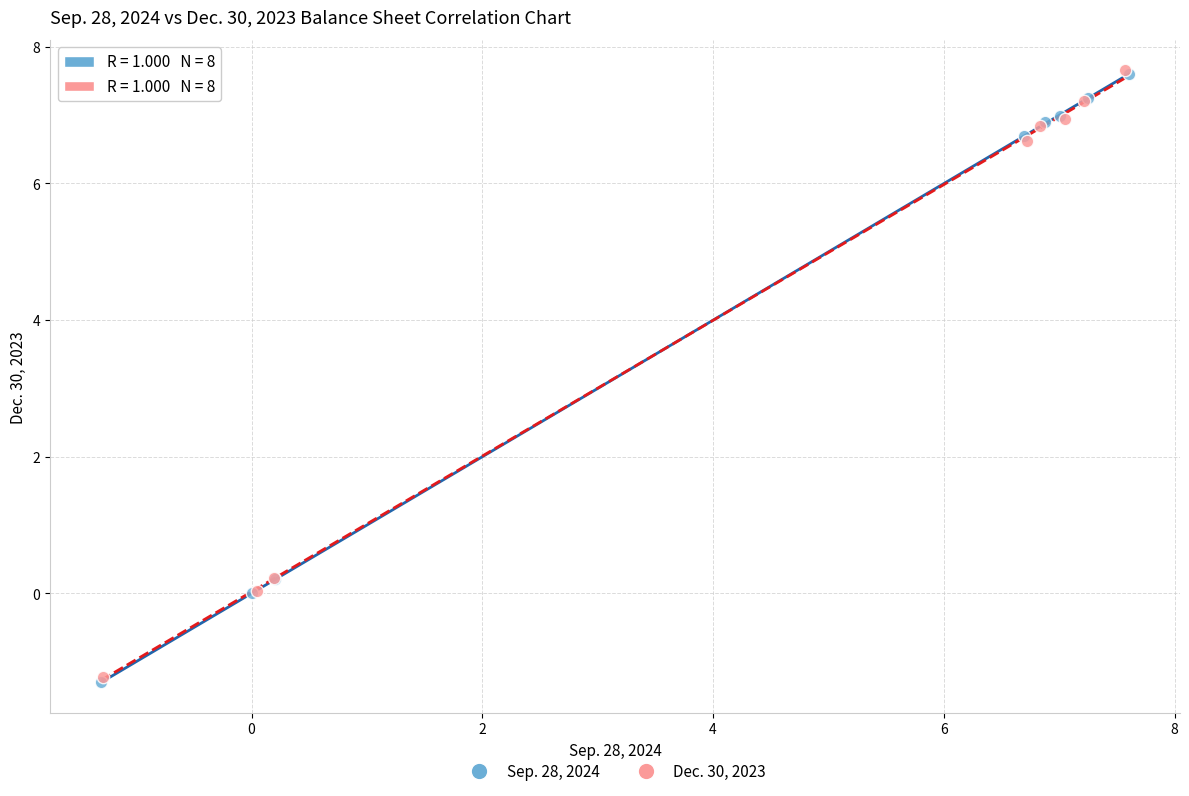

What are all the series names shown in the legend?

Sep. 28, 2024, Dec. 30, 2023